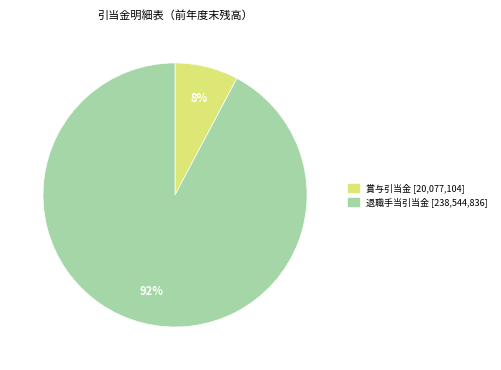

Is there a majority slice in this chart?

Yes